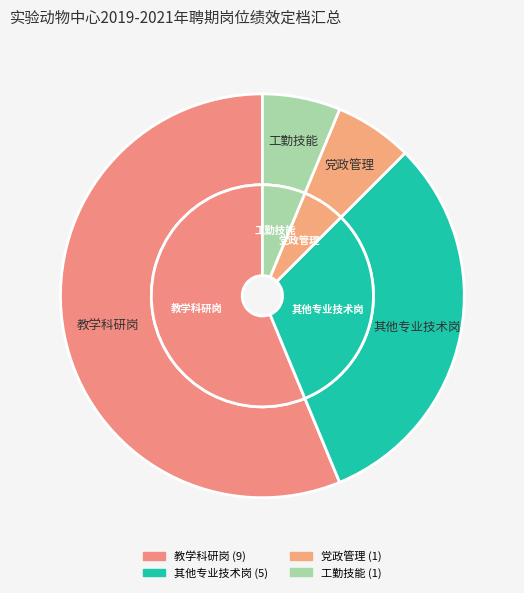

To the nearest percent, what is the combined percentage of 其他专业技术岗 and 工勤技能?

38%